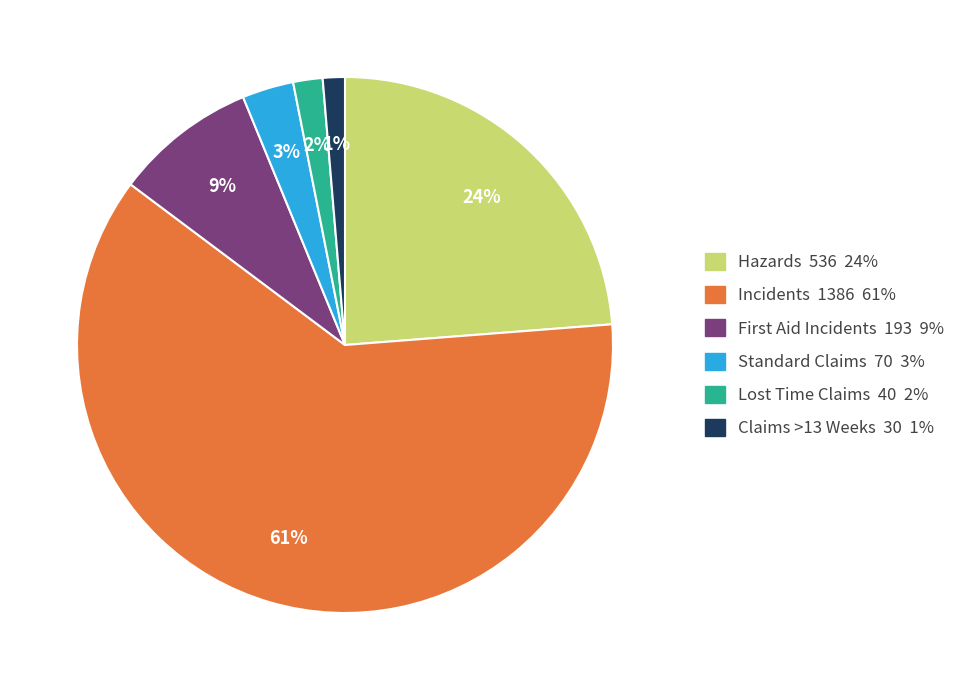

The Standard Claims slice represents 9% of the pie. True or false?

False